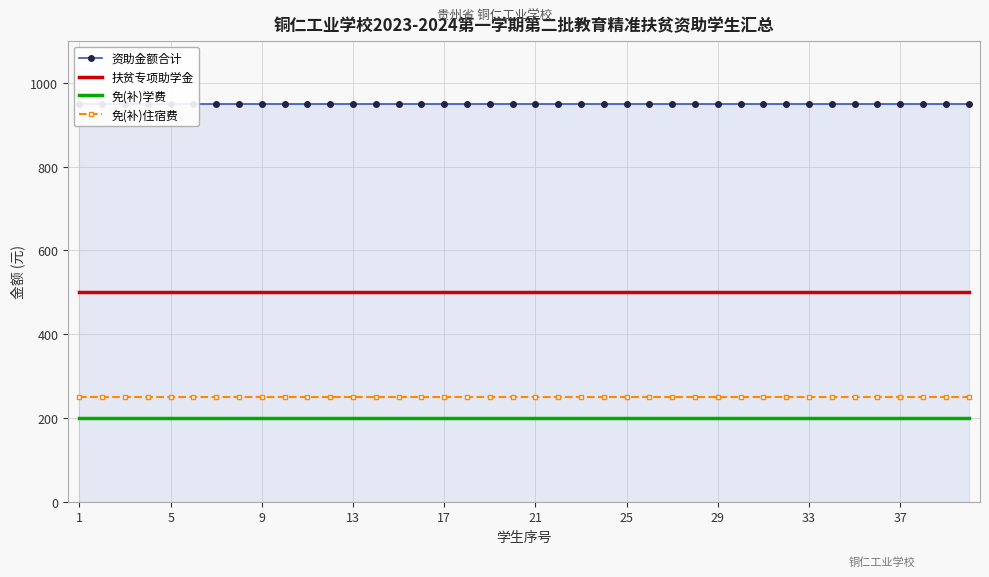

Which series has the widest spread of values?

资助金额合计